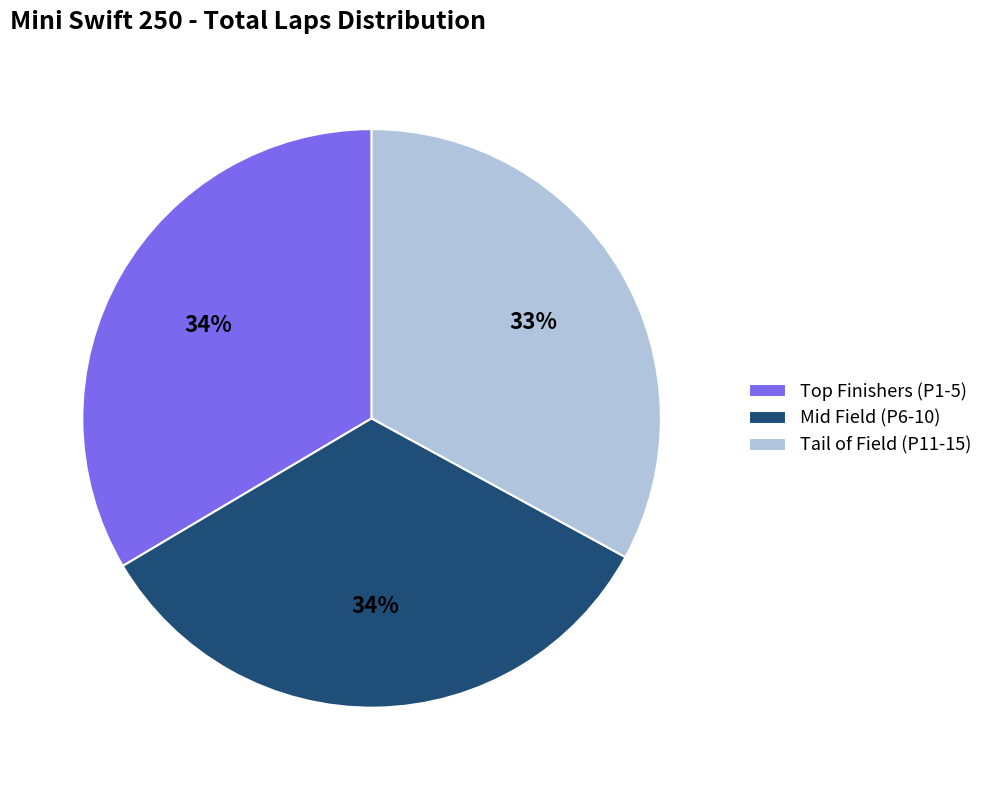

Do Tail of Field (P11-15) and Mid Field (P6-10) together represent more than half of the pie?

Yes